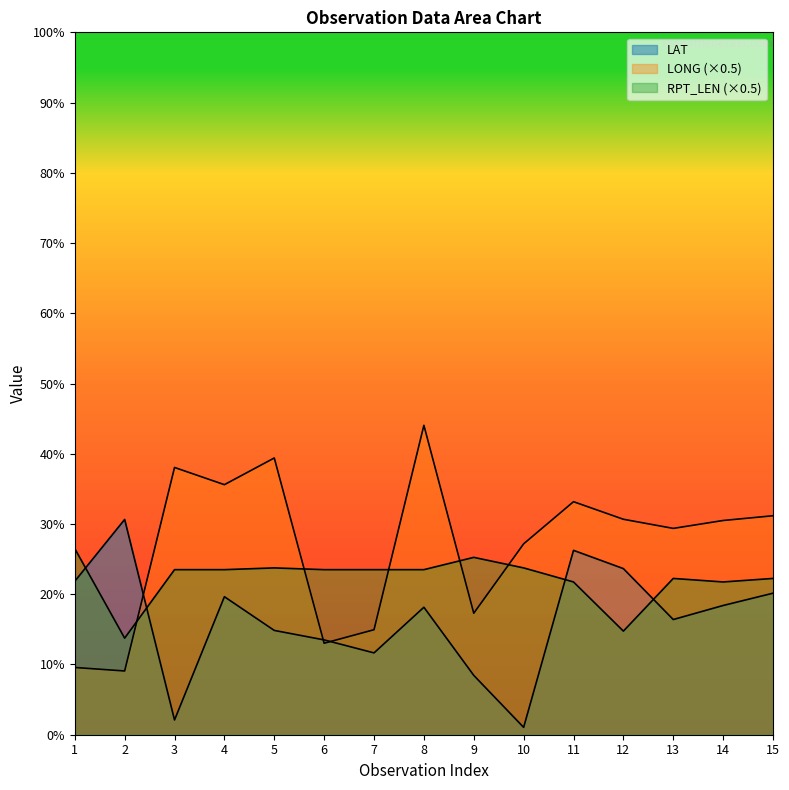

How many lines are shown in the chart?

3